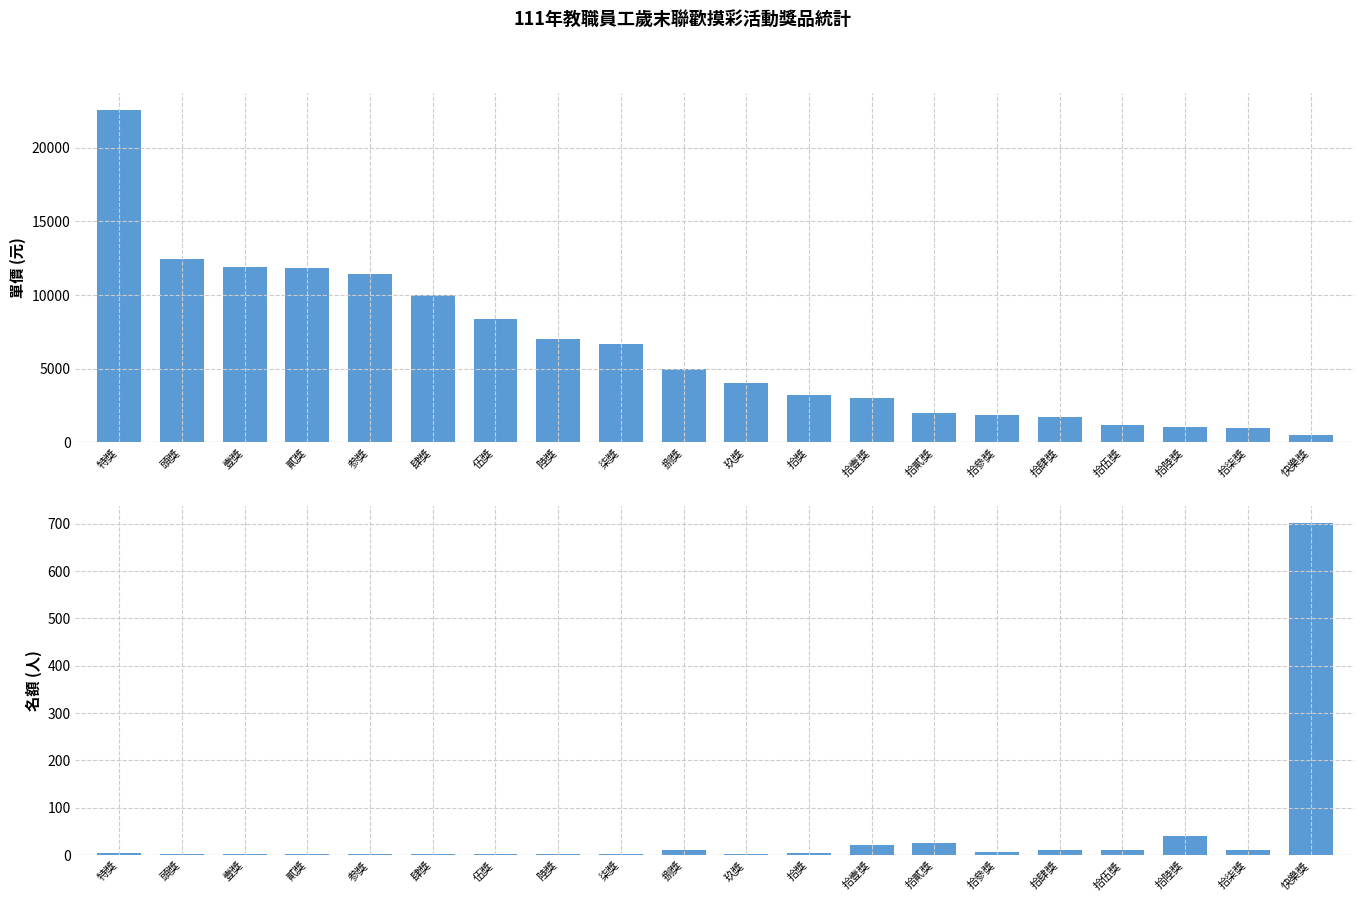

Where does the 名額 series first go above 3?

捌獎